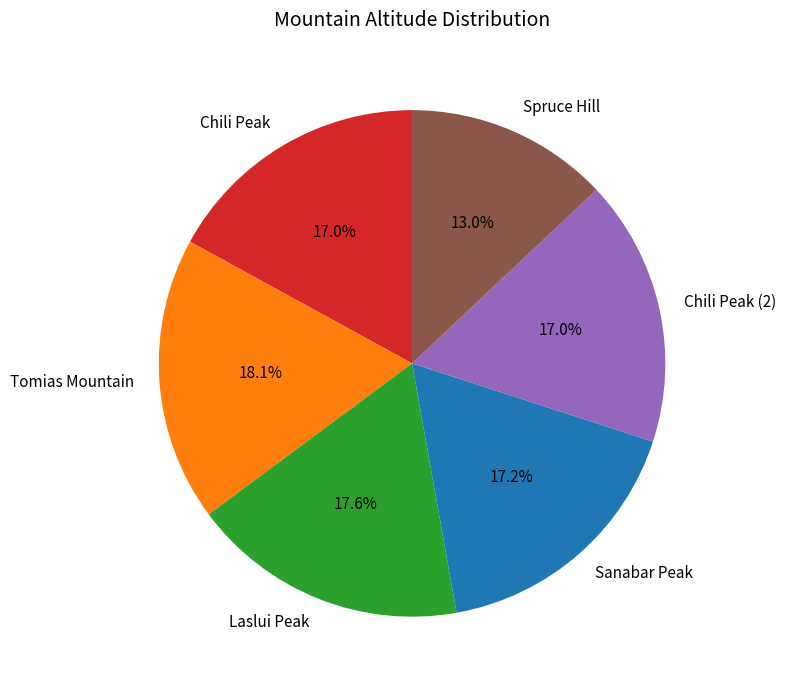

To the nearest percent, what percentage of the pie is Tomias Mountain?

18%